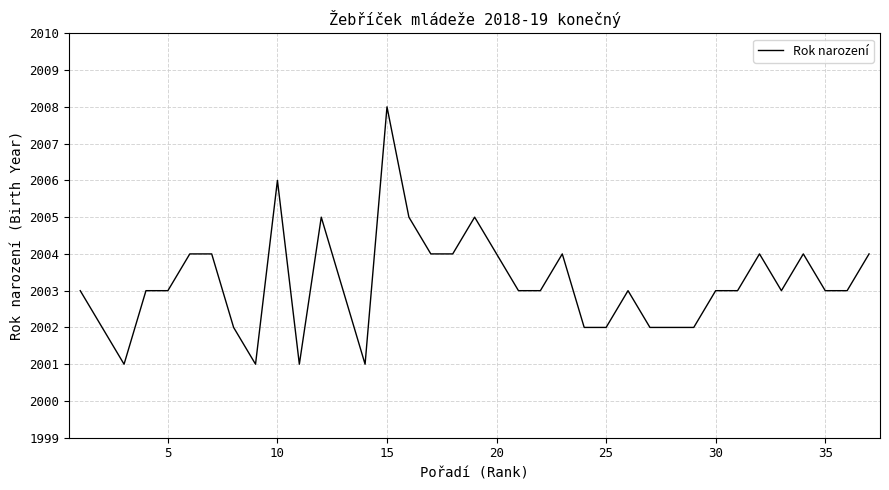

What is the average value?

2003